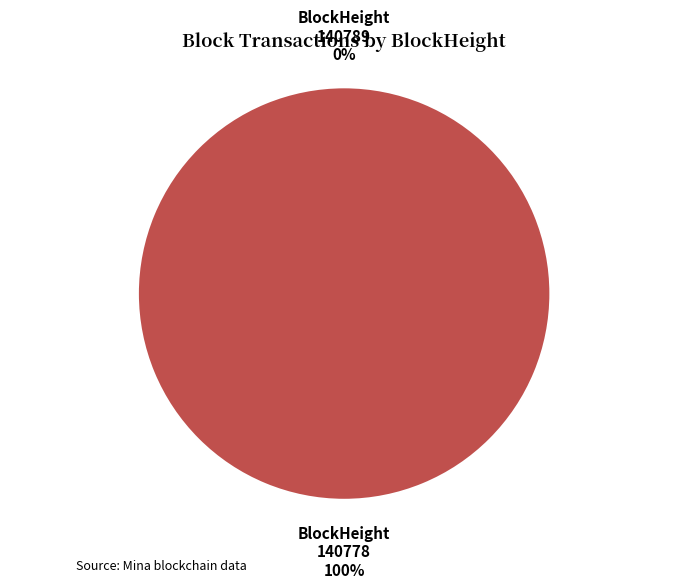

To the nearest percent, what is the average slice percentage?

50%